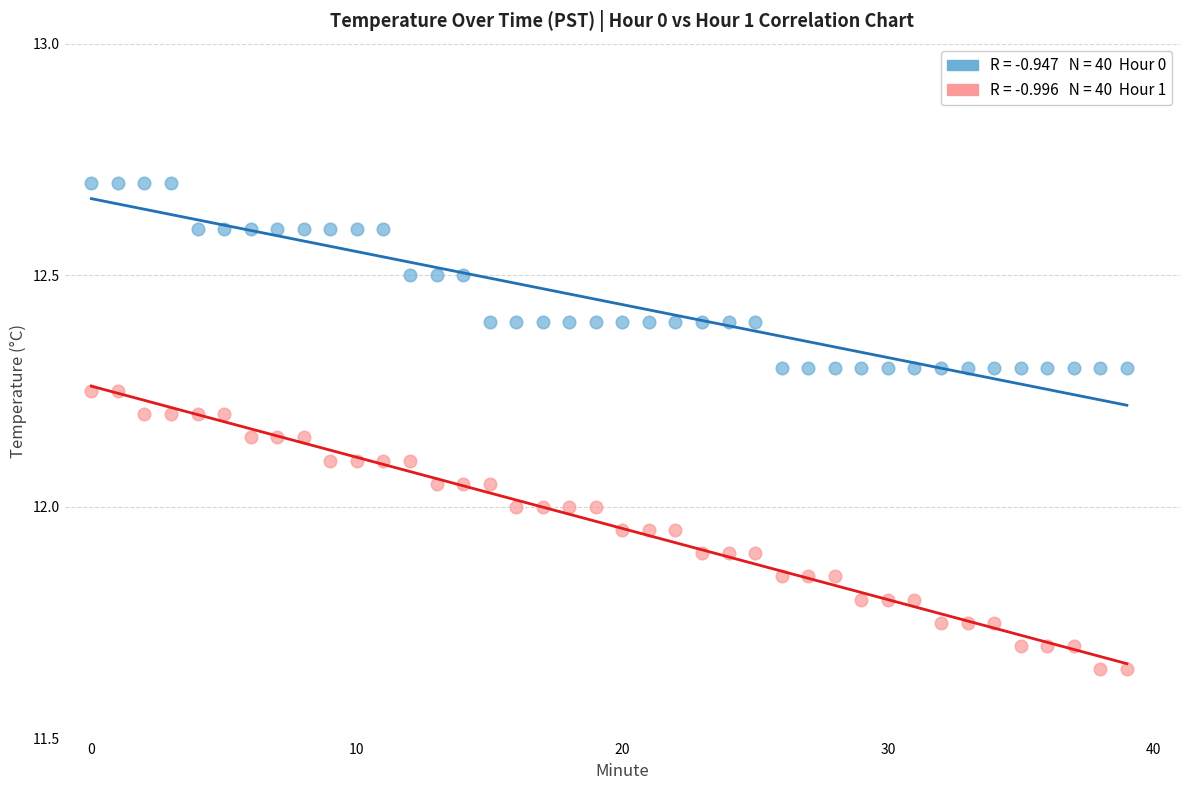

How many points are shown in the scatter plot?

80